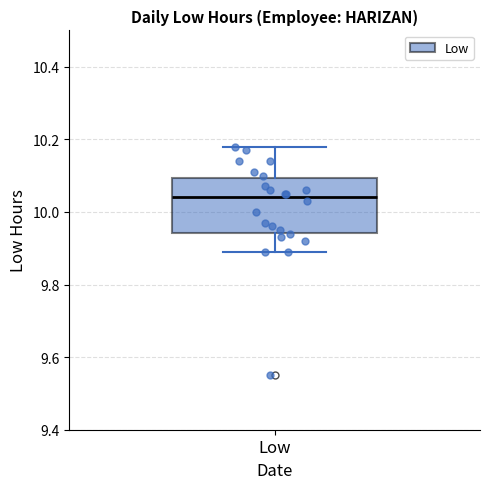

Read this box plot against the y-axis: the position of the median line, the range covered by the box, and the ends of both whiskers. The values are not printed on the chart, so give them approximately, as read against the axis.

median 10.04, box 9.94 to 10.10, whiskers 9.90 to 10.18